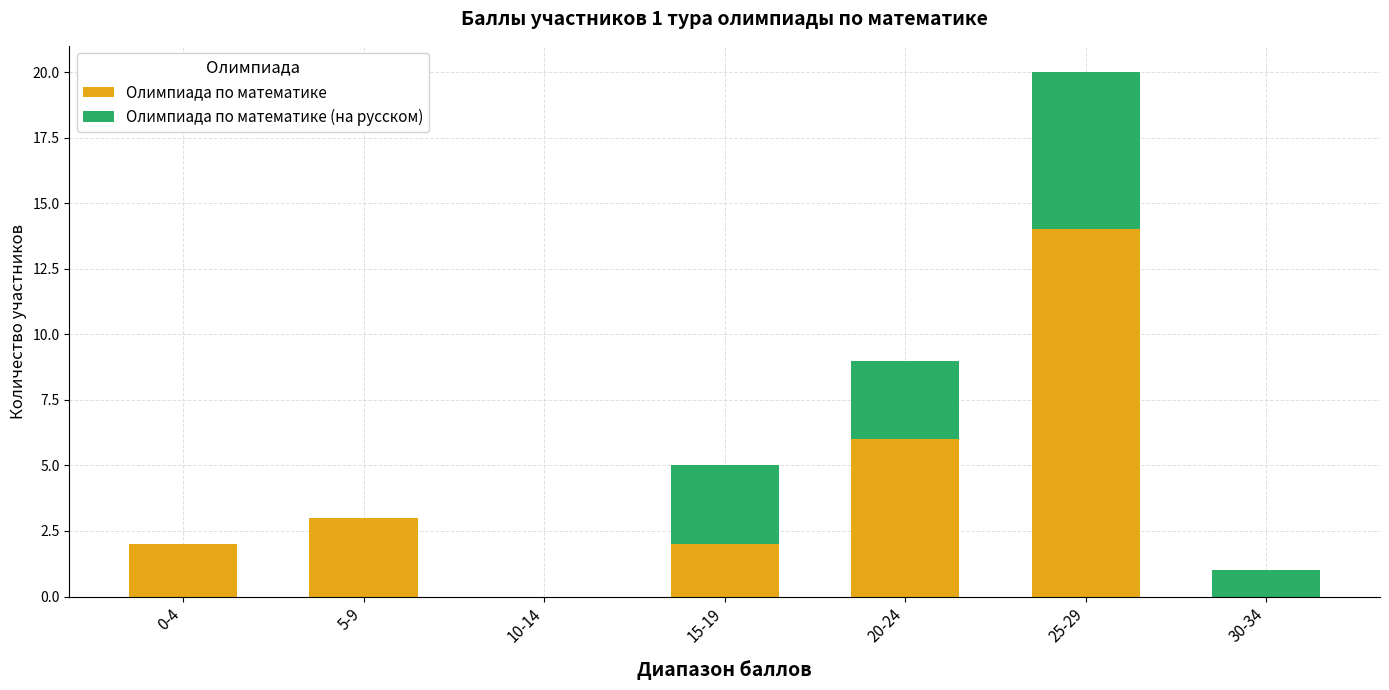

Where is Олимпиада по математике nearest to the value 7?

20-24